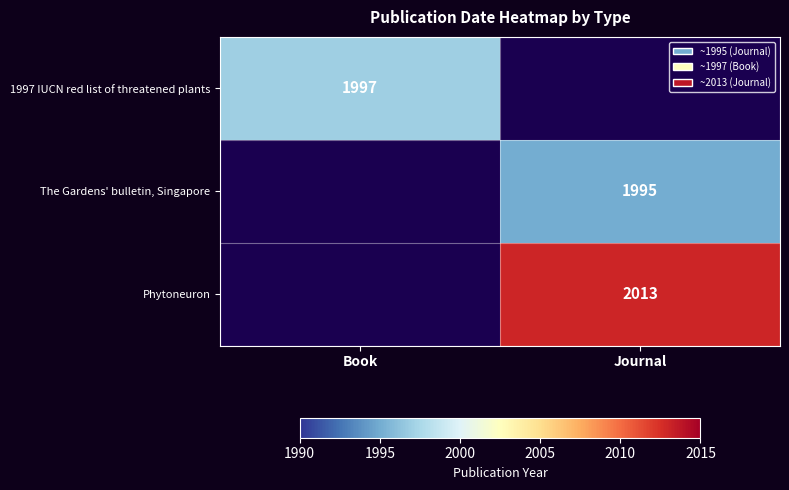

True or false: Phytoneuron has a value of 2796.7 at Journal.

False